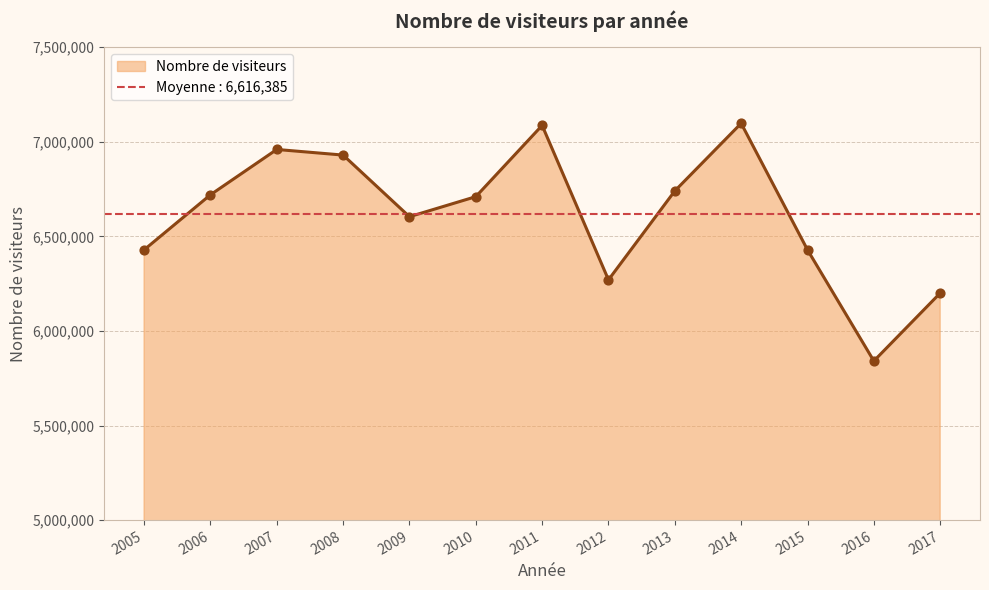

Approximately how many times larger is the value at 2012 compared to 2015?

1.0